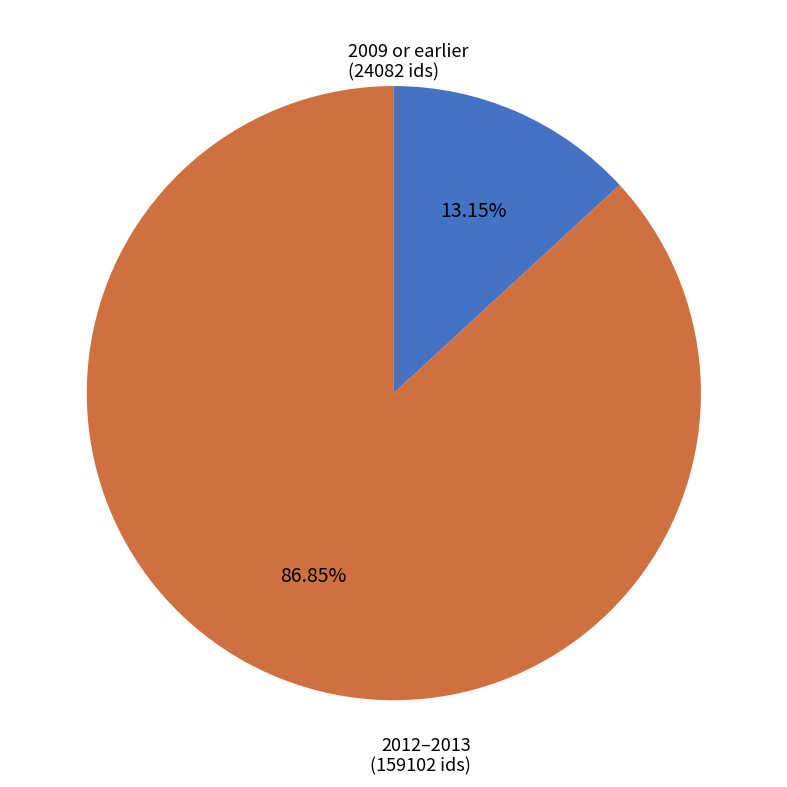

Rank the categories by value from highest to lowest.

2012–2013 (159102 ids), 2009 or earlier (24082 ids)